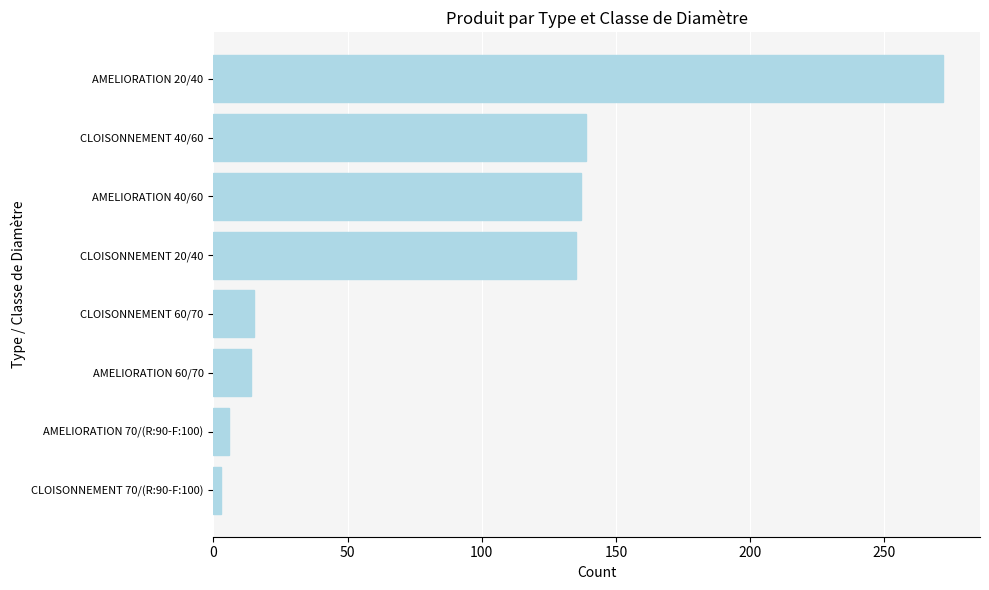

The value at AMELIORATION 40/60 is 83. True or false?

False